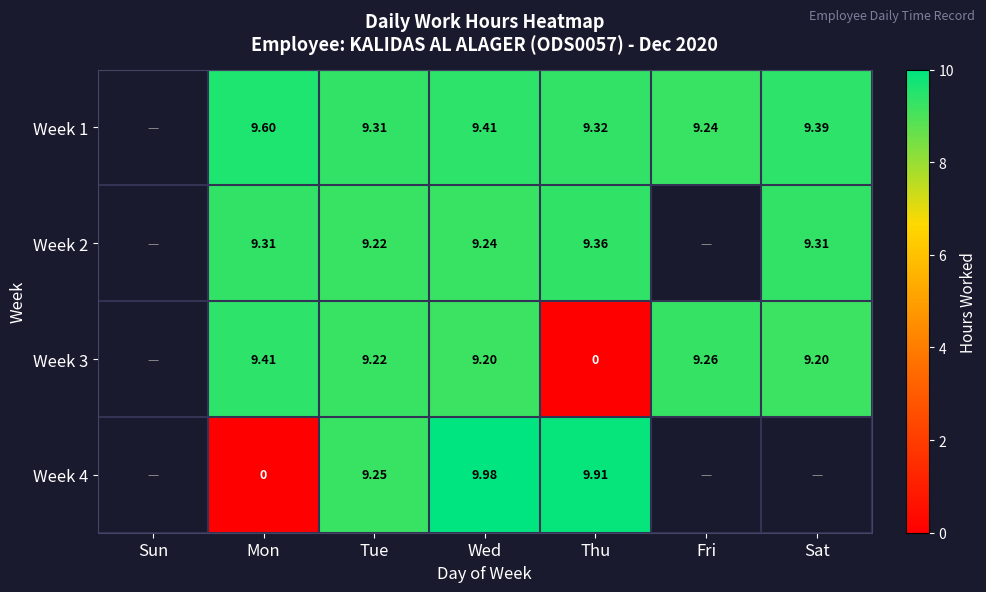

Between Mon and Thu, which series saw the biggest shift?

Week 4